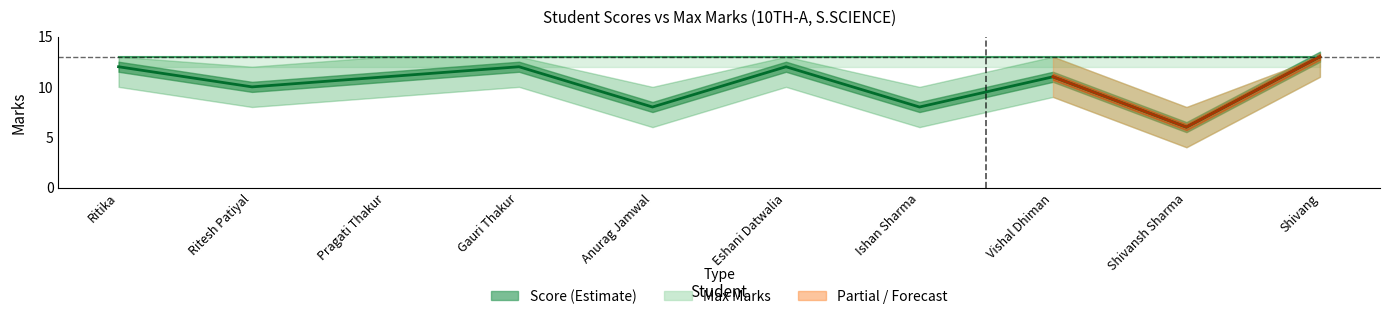

What is the maximum value shown in the chart?

13